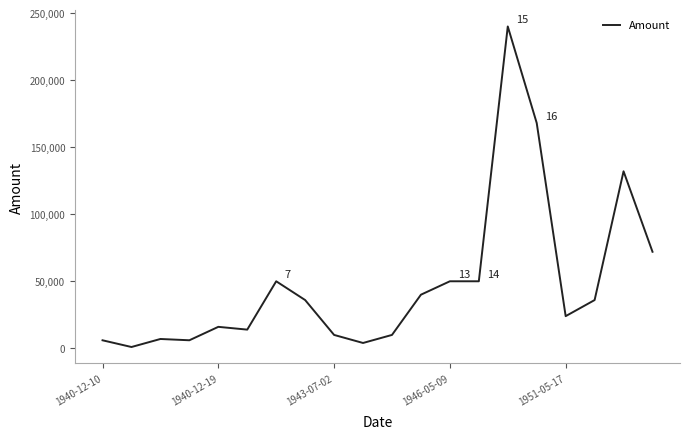

Approximately how many times larger is the value at 1940-12-19 compared to 1946-05-09?

0.3